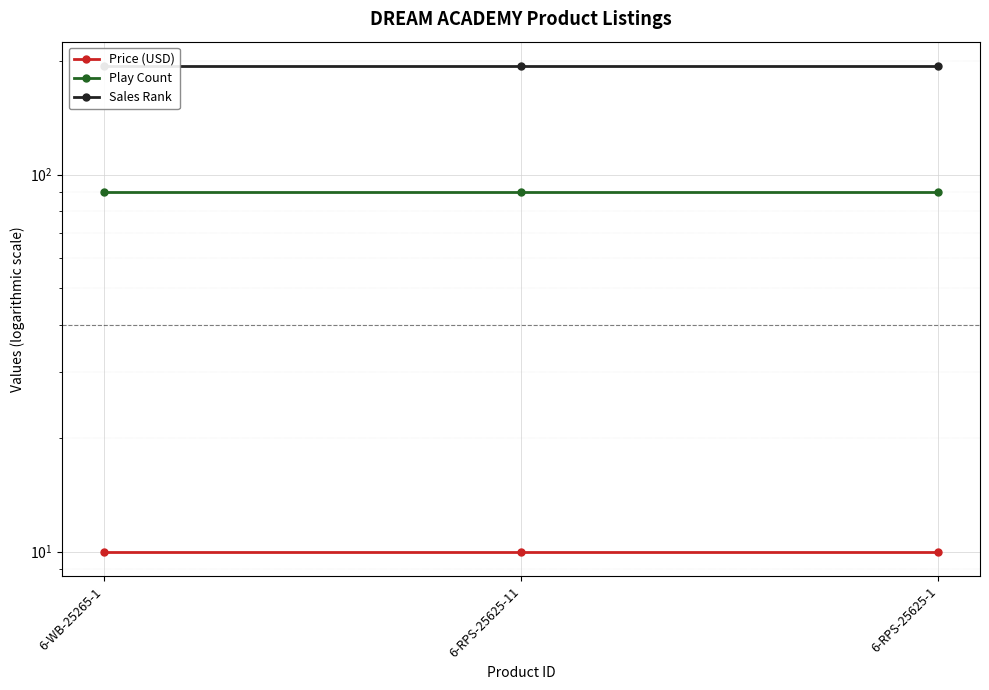

The Price (USD) series shows 17.6 at 6-WB-25265-1. True or false?

False